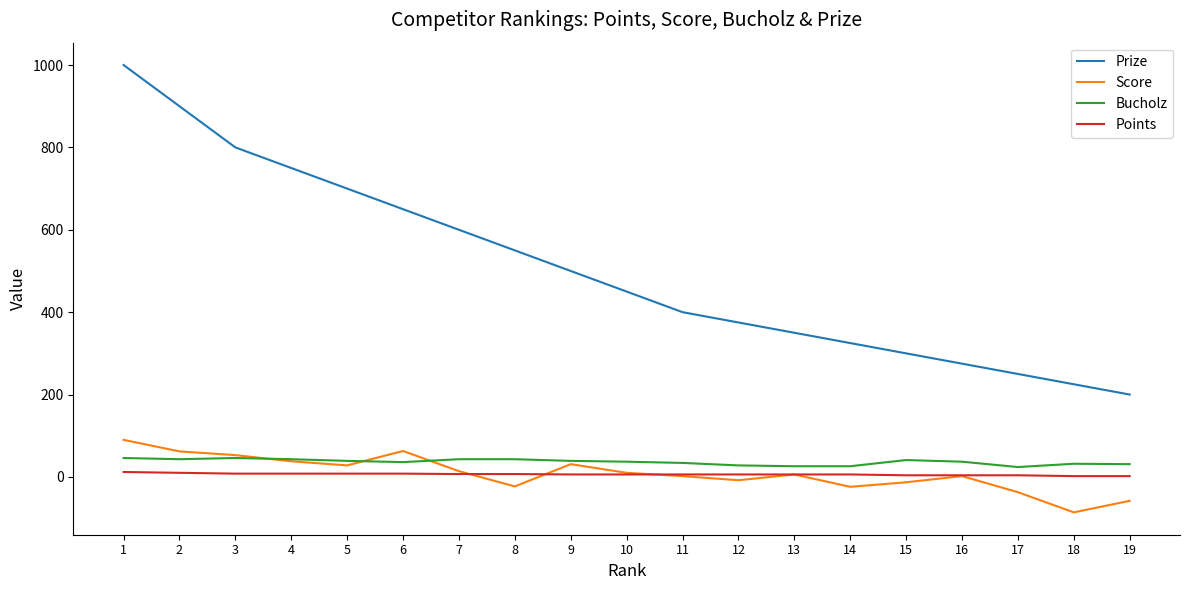

True or false: Bucholz and Prize intersect in this chart.

False